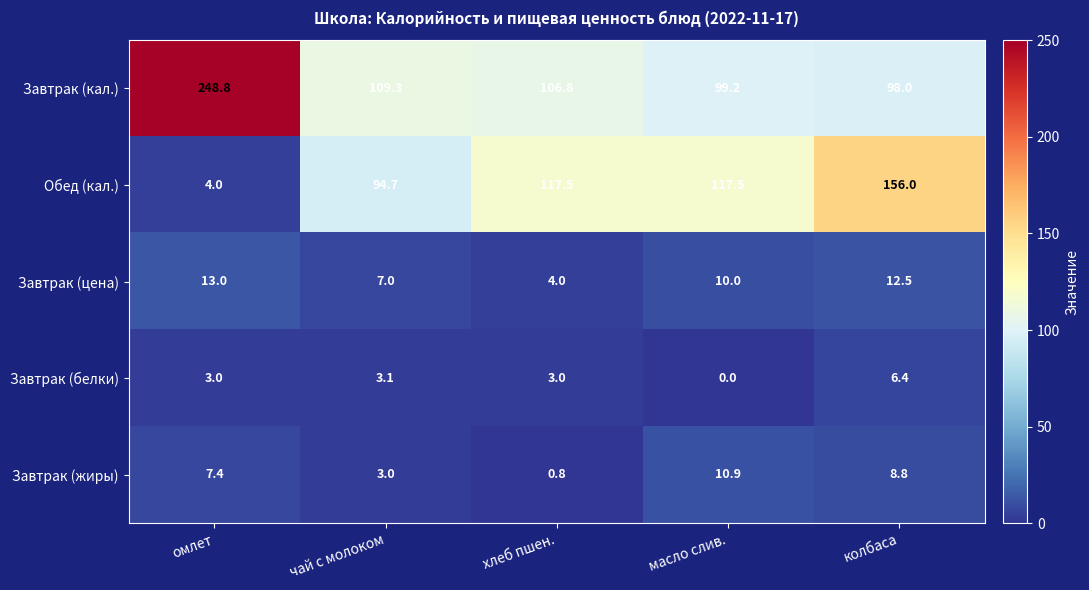

Which series has the largest total across all categories?

Завтрак (кал.)